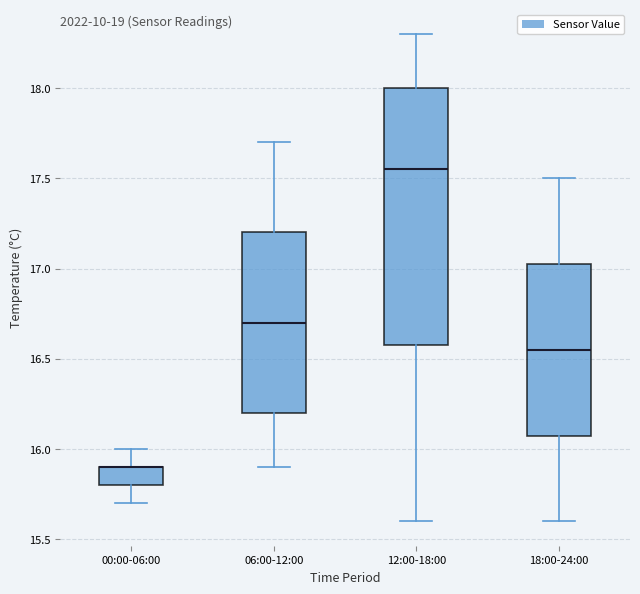

Where does the lower whisker of the box for 12:00-18:00 end on the y-axis? The values are not printed on the chart, so give them approximately, as read against the axis.

15.60